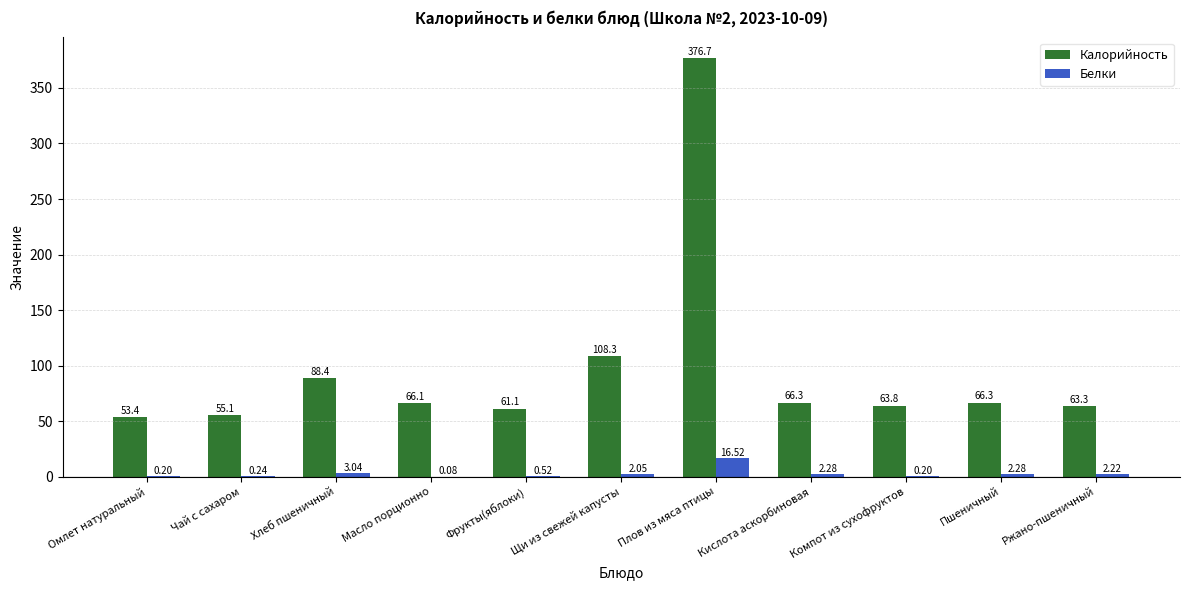

At which category does the chart reach its peak across all series?

Плов из мяса птицы